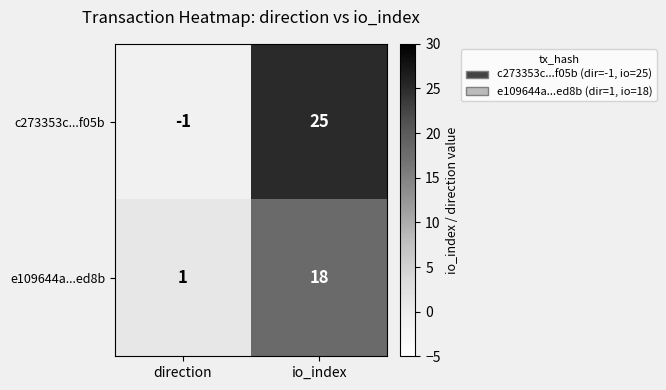

Which category has the lowest value across all series?

direction